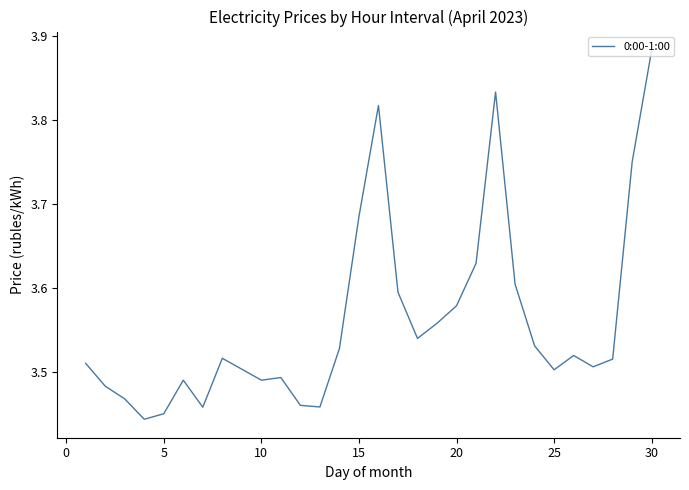

True or false: there are more than 1 points higher than both neighbors.

True